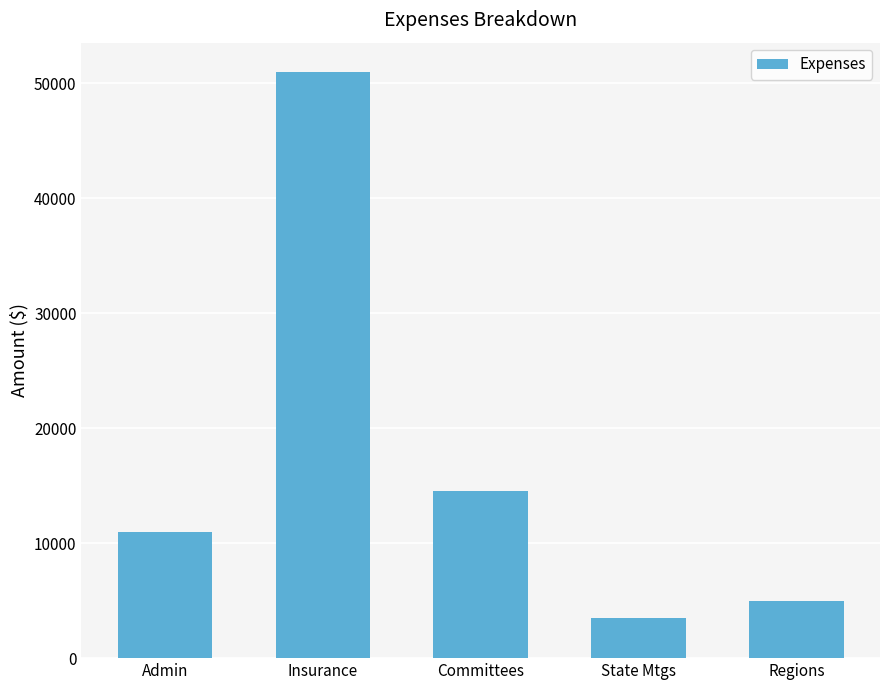

What position from the right is State Mtgs?

2